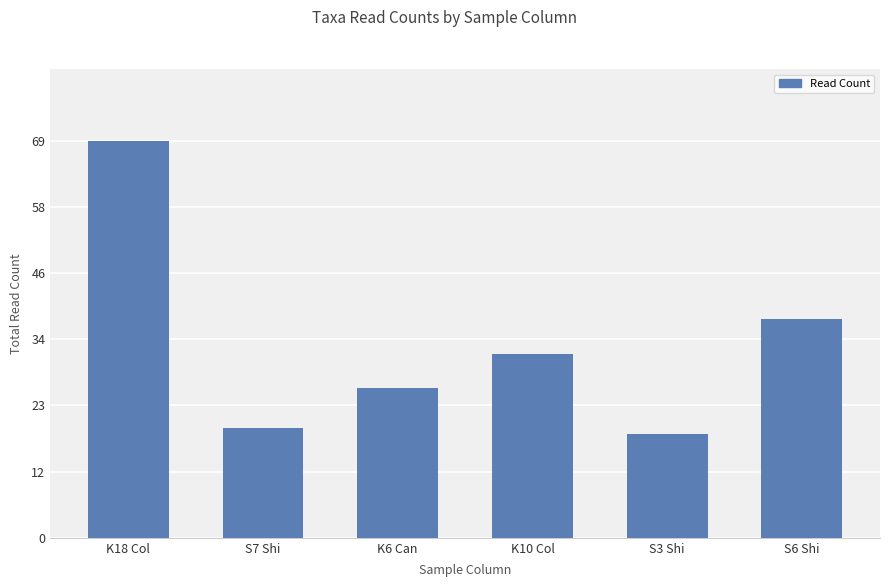

Rank the categories by value from lowest to highest.

S3 Shi, S7 Shi, K6 Can, K10 Col, S6 Shi, K18 Col